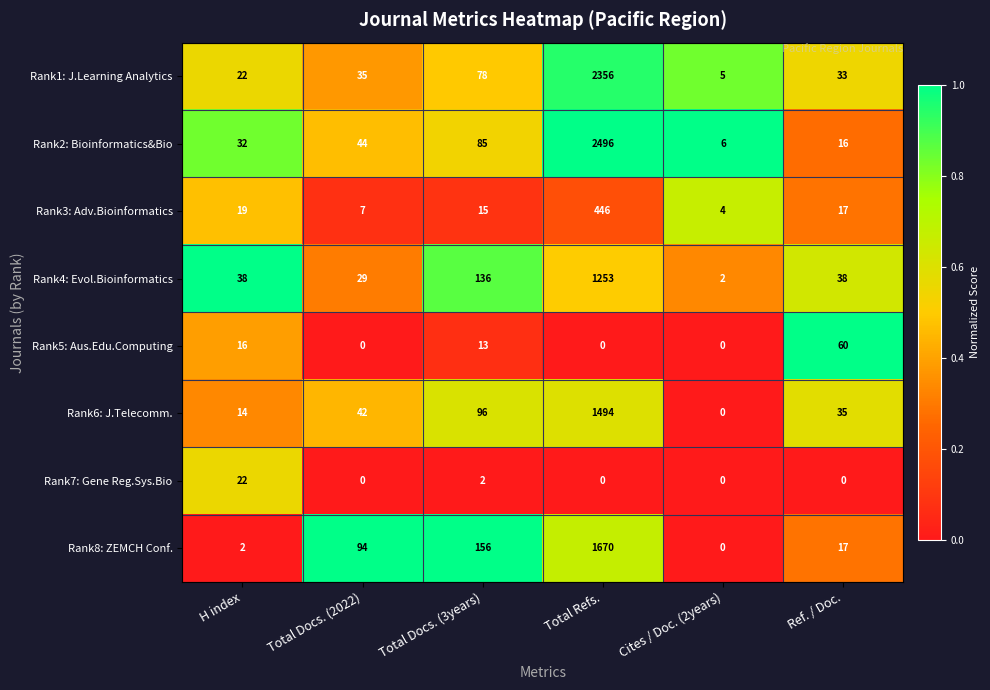

Read the Rank2: Bioinformatics&Bio value at H index.

32